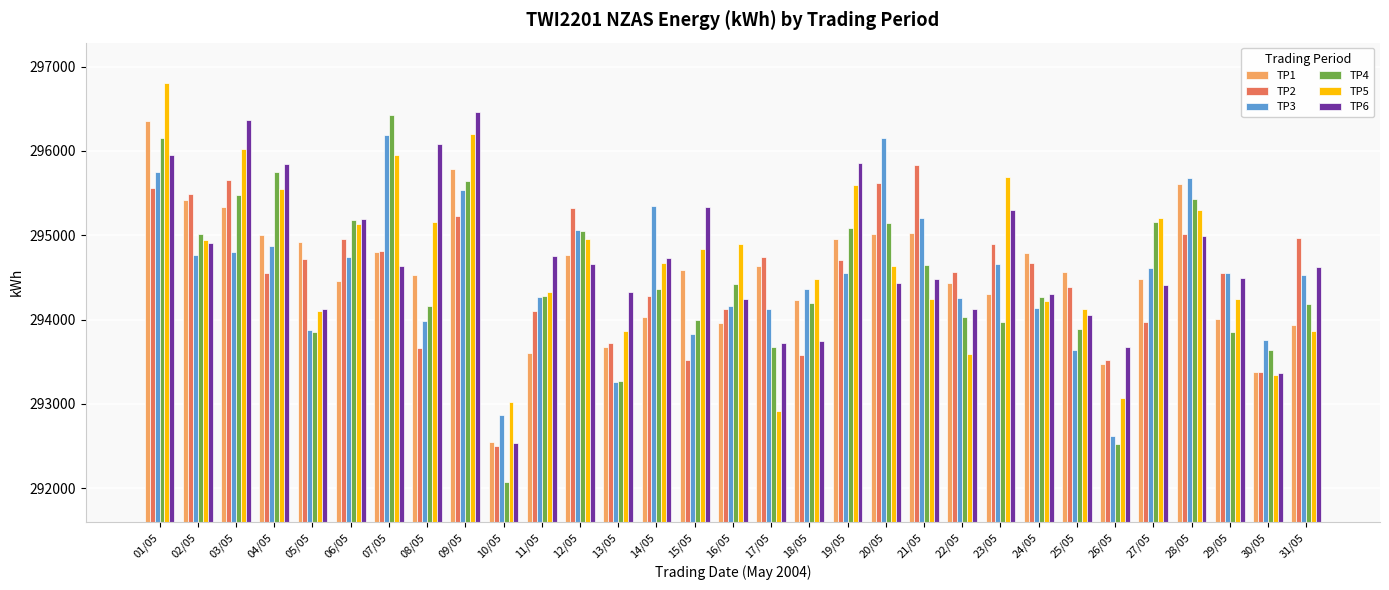

Between 03/05 and 26/05, which series saw the biggest shift?

TP4